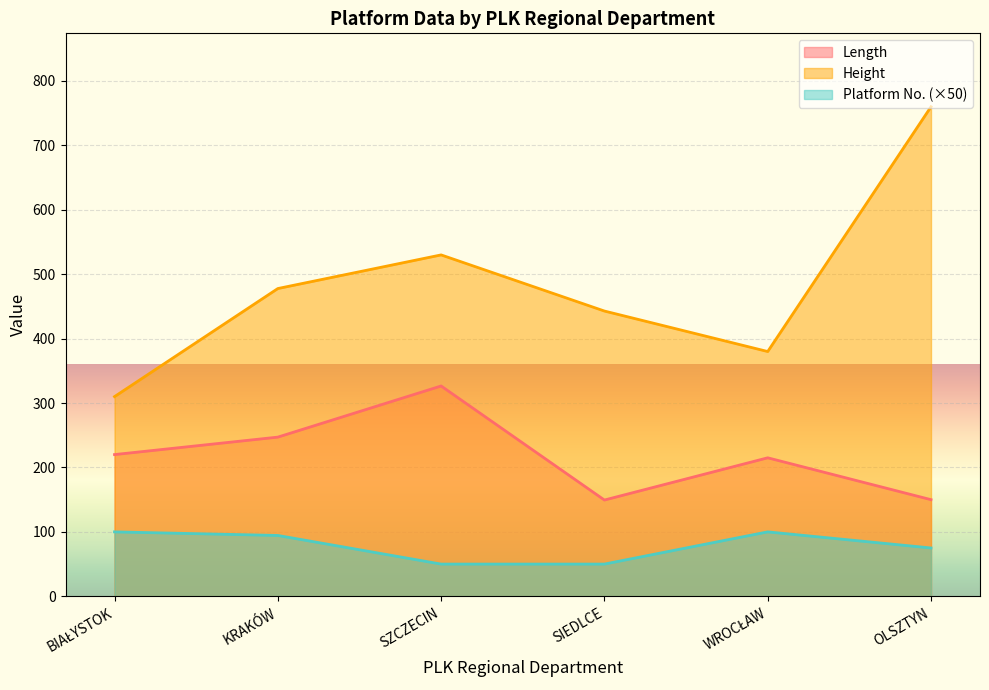

What is the average value of the Height series?

483.4